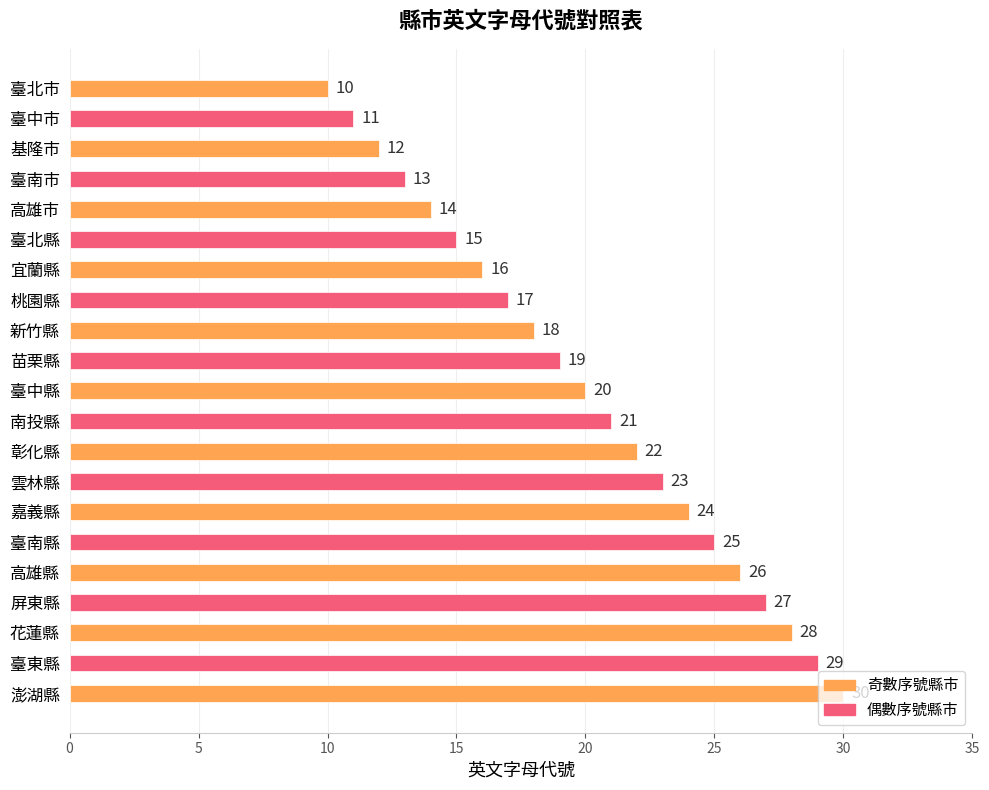

Rank the categories by value from lowest to highest.

臺北市, 臺中市, 基隆市, 臺南市, 高雄市, 臺北縣, 宜蘭縣, 桃園縣, 新竹縣, 苗栗縣, 臺中縣, 南投縣, 彰化縣, 雲林縣, 嘉義縣, 臺南縣, 高雄縣, 屏東縣, 花蓮縣, 臺東縣, 澎湖縣